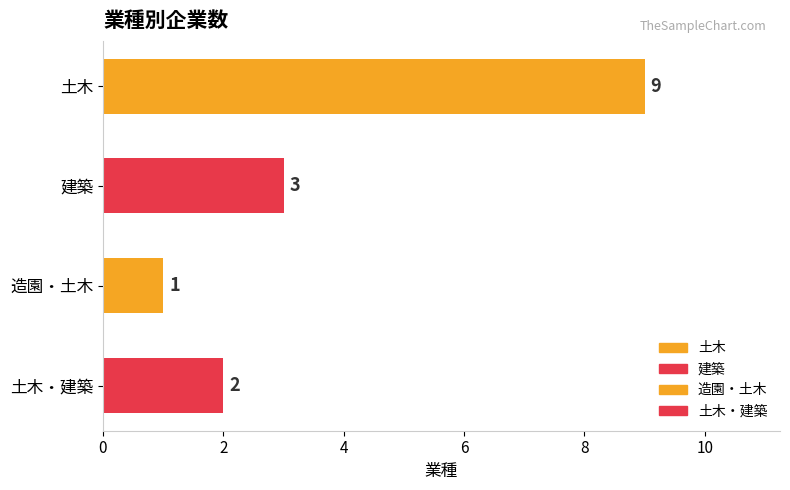

Which label corresponds to the largest value in the chart?

土木